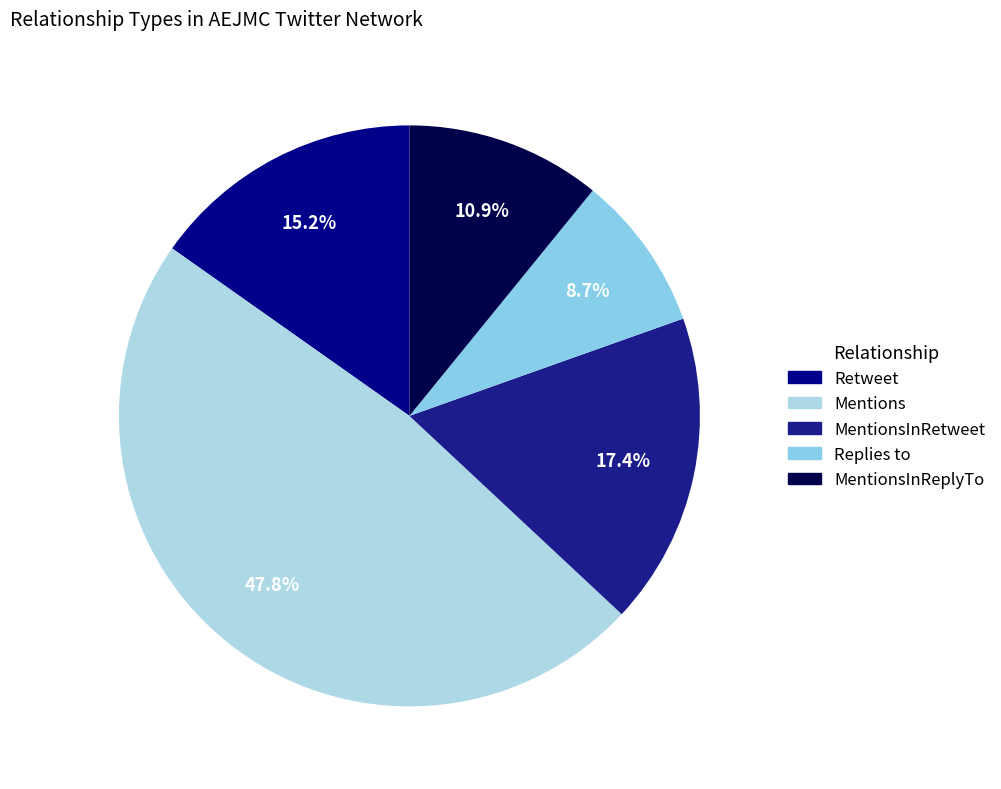

What is the largest slice in the pie chart?

Mentions